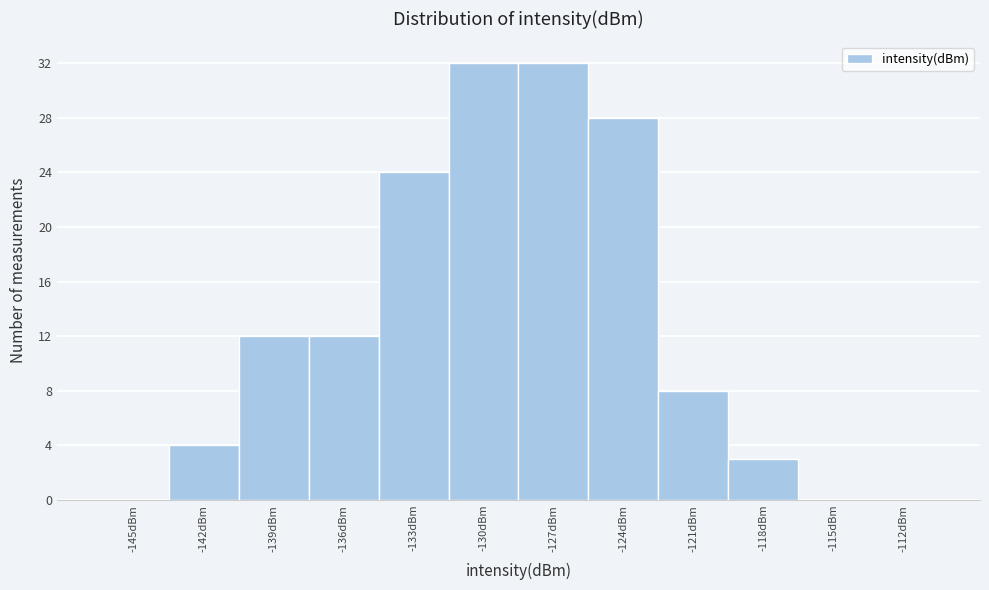

Reading left to right, extract all data points from this chart.

-145dBm=0	-142dBm=4	-139dBm=12	-136dBm=12	-133dBm=24	-130dBm=32	-127dBm=32	-124dBm=28	-121dBm=8	-118dBm=3	-115dBm=0	-112dBm=0